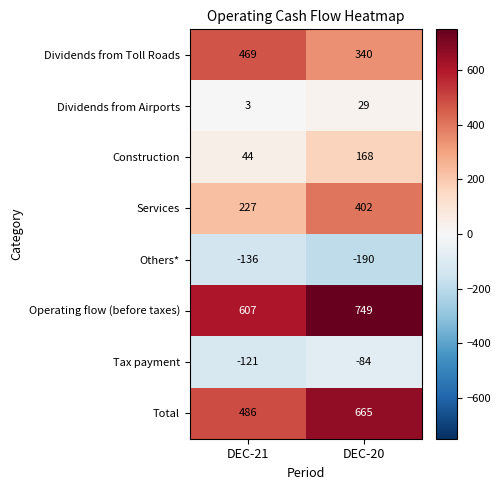

Rank the series by their maximum value, from highest to lowest.

Operating flow (before taxes), Total, Dividends from Toll Roads, Services, Construction, Dividends from Airports, Tax payment, Others*